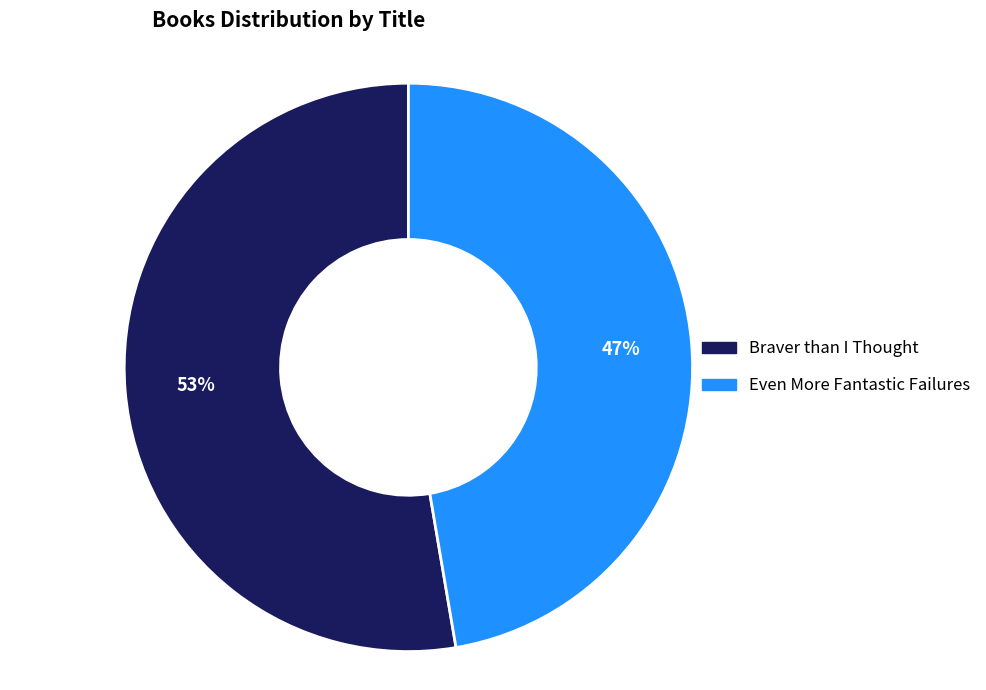

Does Even More Fantastic Failures represent more than half of the total?

No